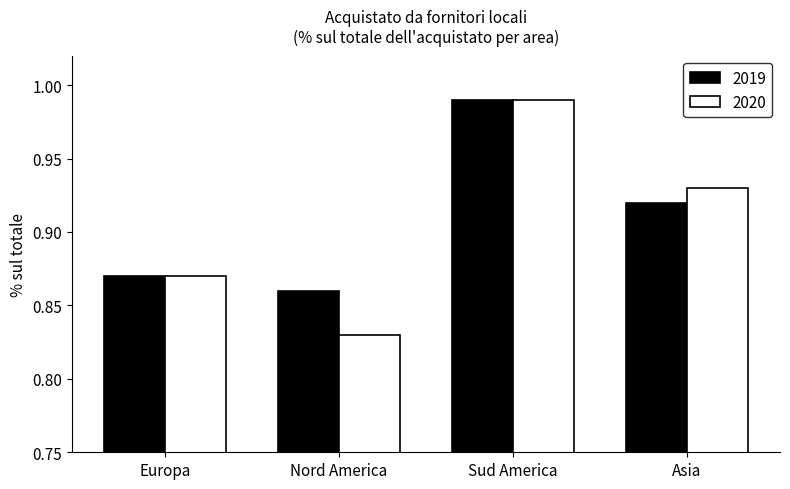

List the series in order of their overall mean, highest first.

2019, 2020